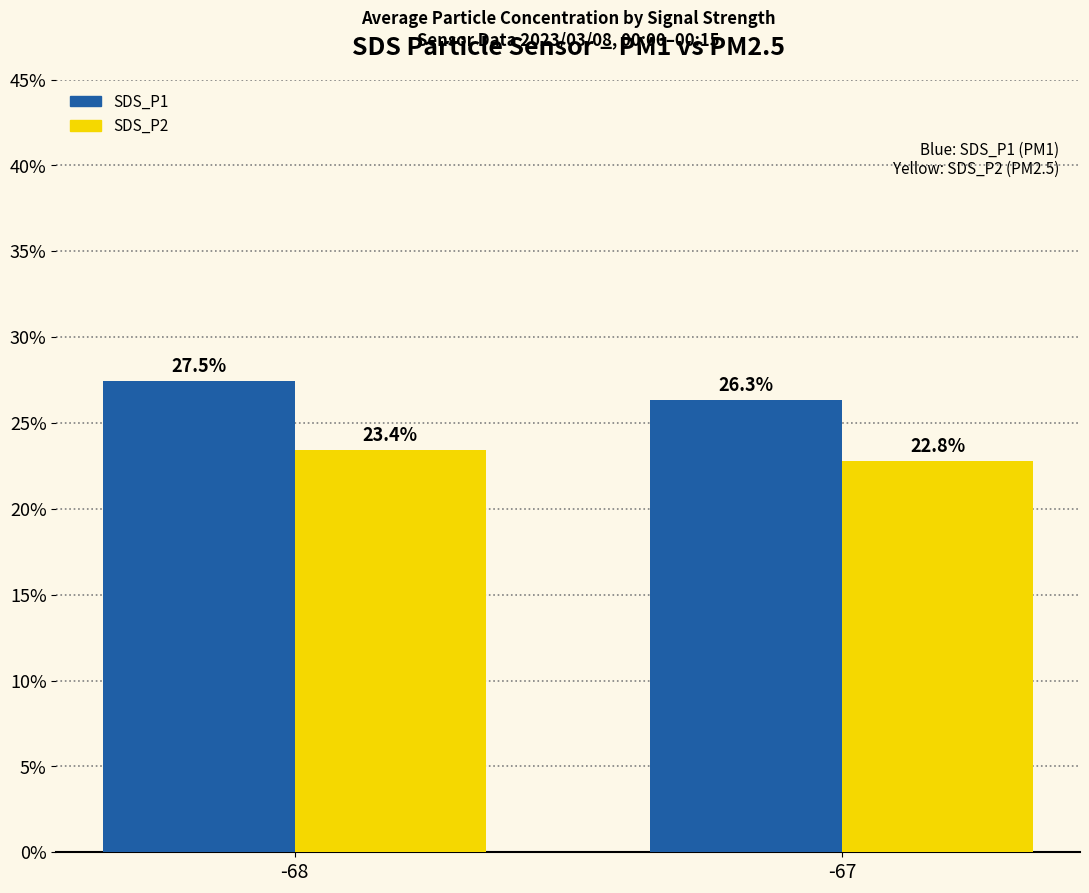

Are the bars horizontal?

No